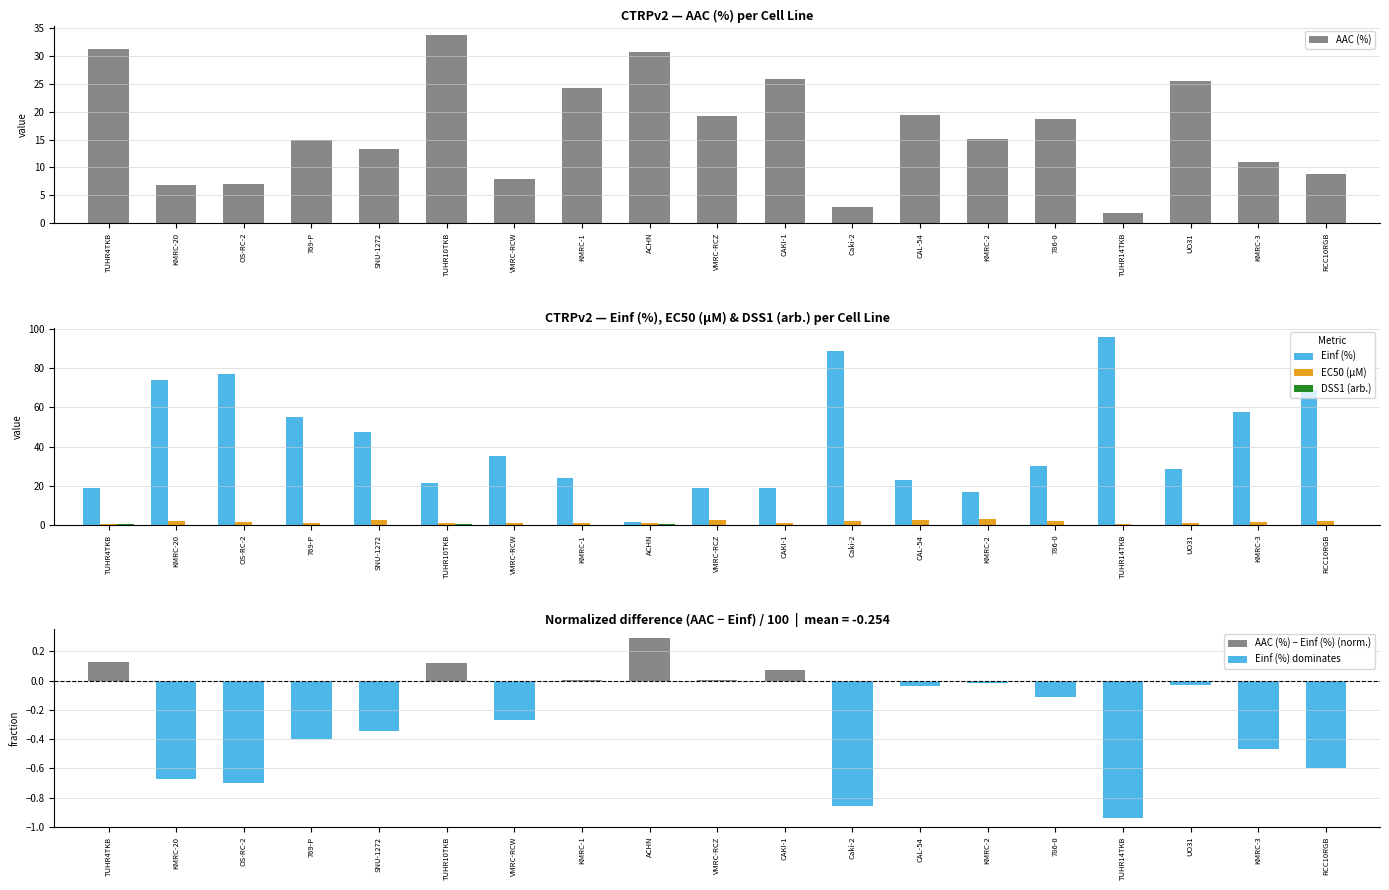

Reading left to right, what are all the values shown in this chart?

AAC (%): 31.2	6.8	7.1	15.0	13.2	33.7	7.9	24.2	30.6	19.2	25.9	2.9	19.4	15.0	18.7	1.9	25.5	11.1	8.8
Einf (%): 18.7	74.1	77.2	54.8	47.4	21.6	34.9	23.8	1.8	18.8	18.9	88.8	22.8	16.9	30.2	95.8	28.7	57.7	68.5
EC50 (µM): 0.6	2.1	1.3	1.1	2.4	1.2	1.0	1.2	1.3	2.8	1.2	2.2	2.4	2.9	2.0	0.3	0.8	1.3	1.8
DSS1 (arb.): 0.3	0.0	0.0	0.1	0.1	0.3	0.0	0.2	0.3	0.2	0.2	0.0	0.2	0.1	0.2	0.0	0.2	0.1	0.1
AAC (%) − Einf (%) (norm.): 0.1	0.0	0.0	0.0	0.0	0.1	0.0	0.0	0.3	0.0	0.1	0.0	0.0	0.0	0.0	0.0	0.0	0.0	0.0
Einf (%) dominates: 0.0	-0.7	-0.7	-0.4	-0.3	0.0	-0.3	0.0	0.0	0.0	0.0	-0.9	-0.0	-0.0	-0.1	-0.9	-0.0	-0.5	-0.6